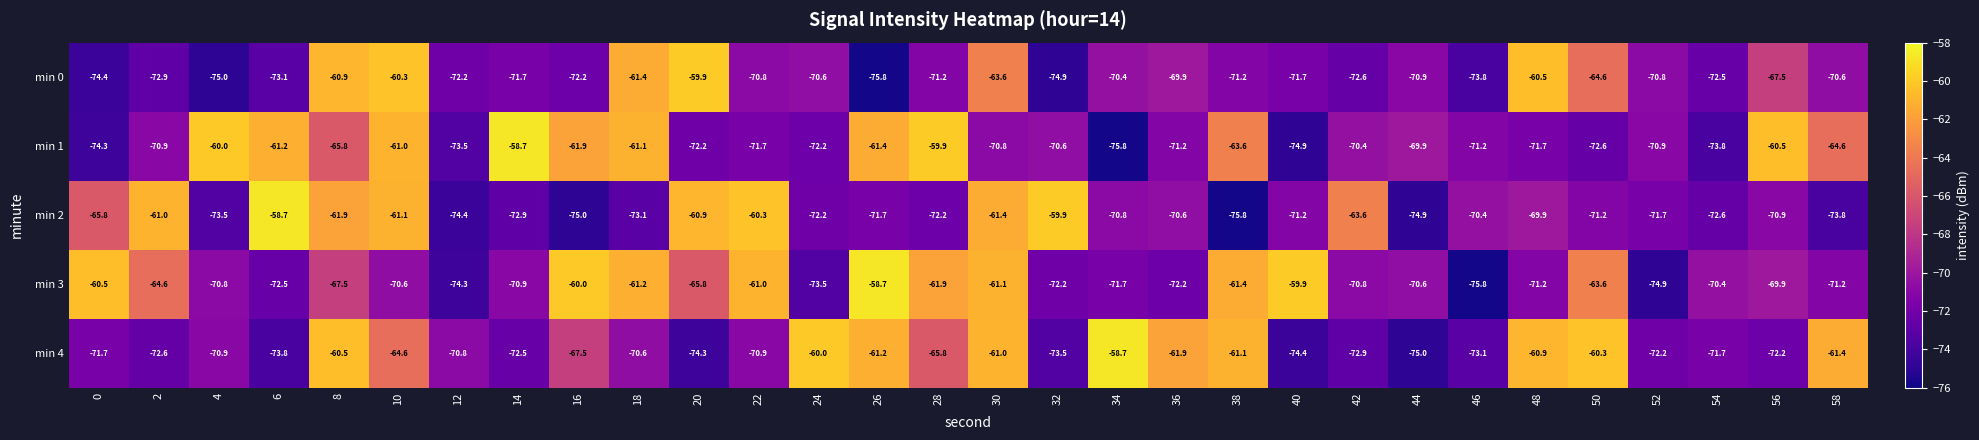

Is it true that min 3 equals -75.8 at 46?

True